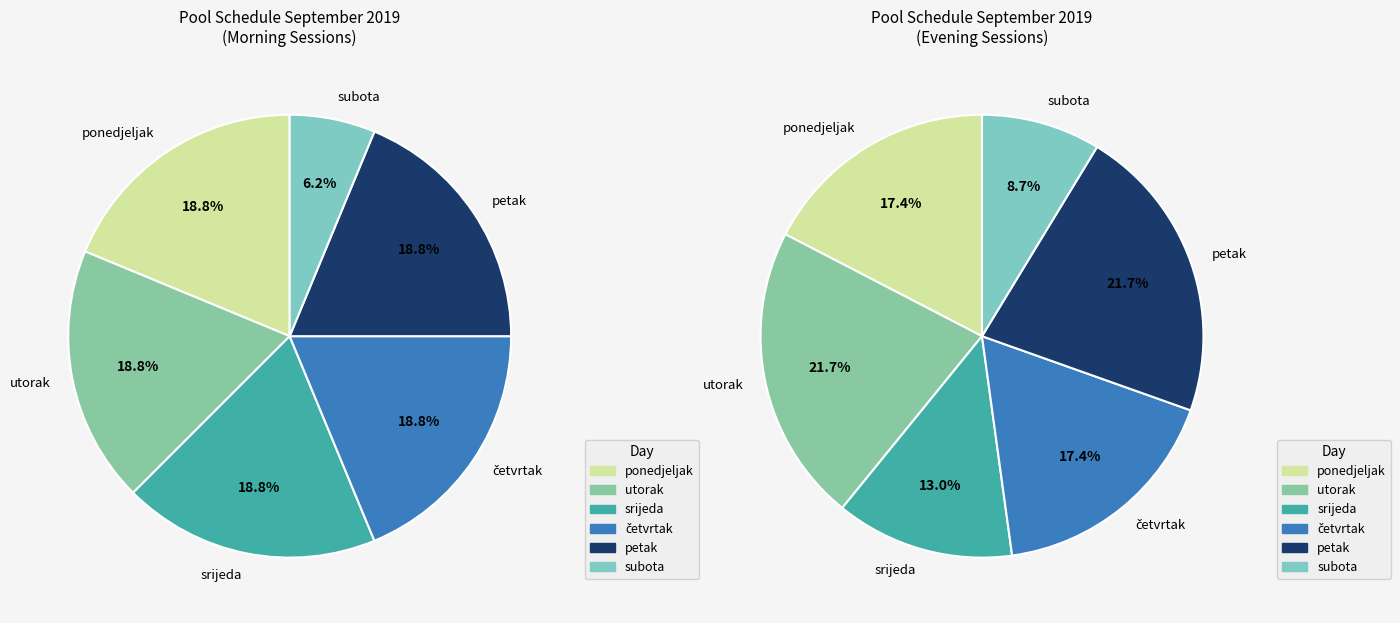

The subota slice represents 6% of the pie. True or false?

True